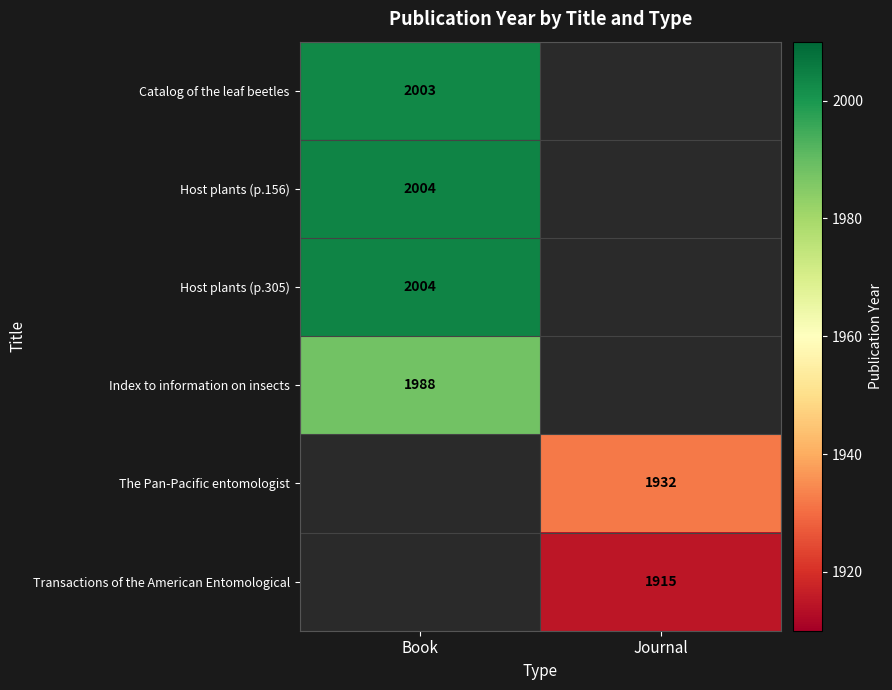

Is it true that The Pan-Pacific entomologist equals 1932 at Journal?

True